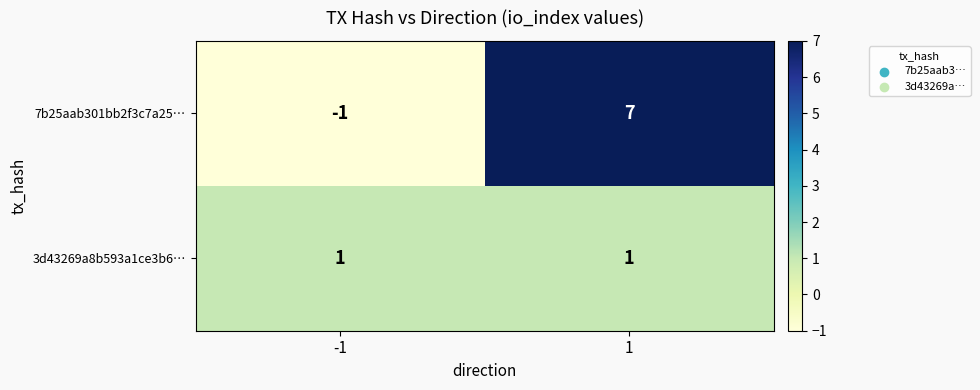

What is the total value across all series at 1?

8